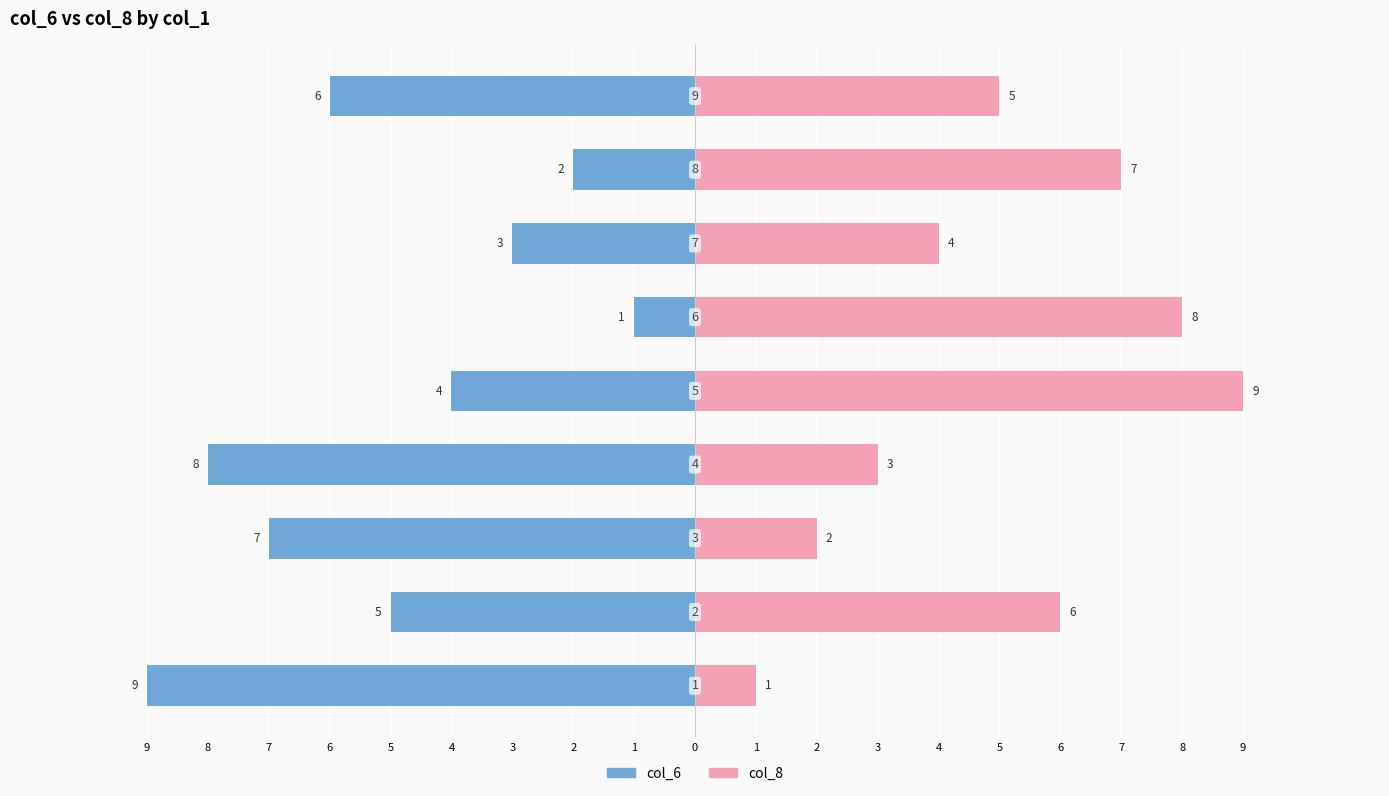

What is the highest value of the col_8 series?

9